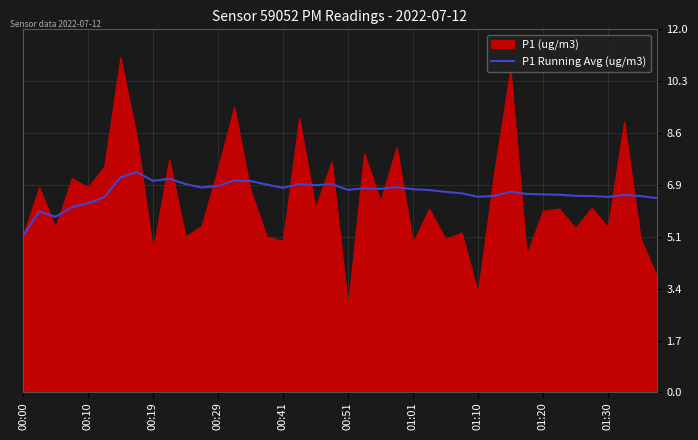

True or false: the data shows 8.9 at 27.

False